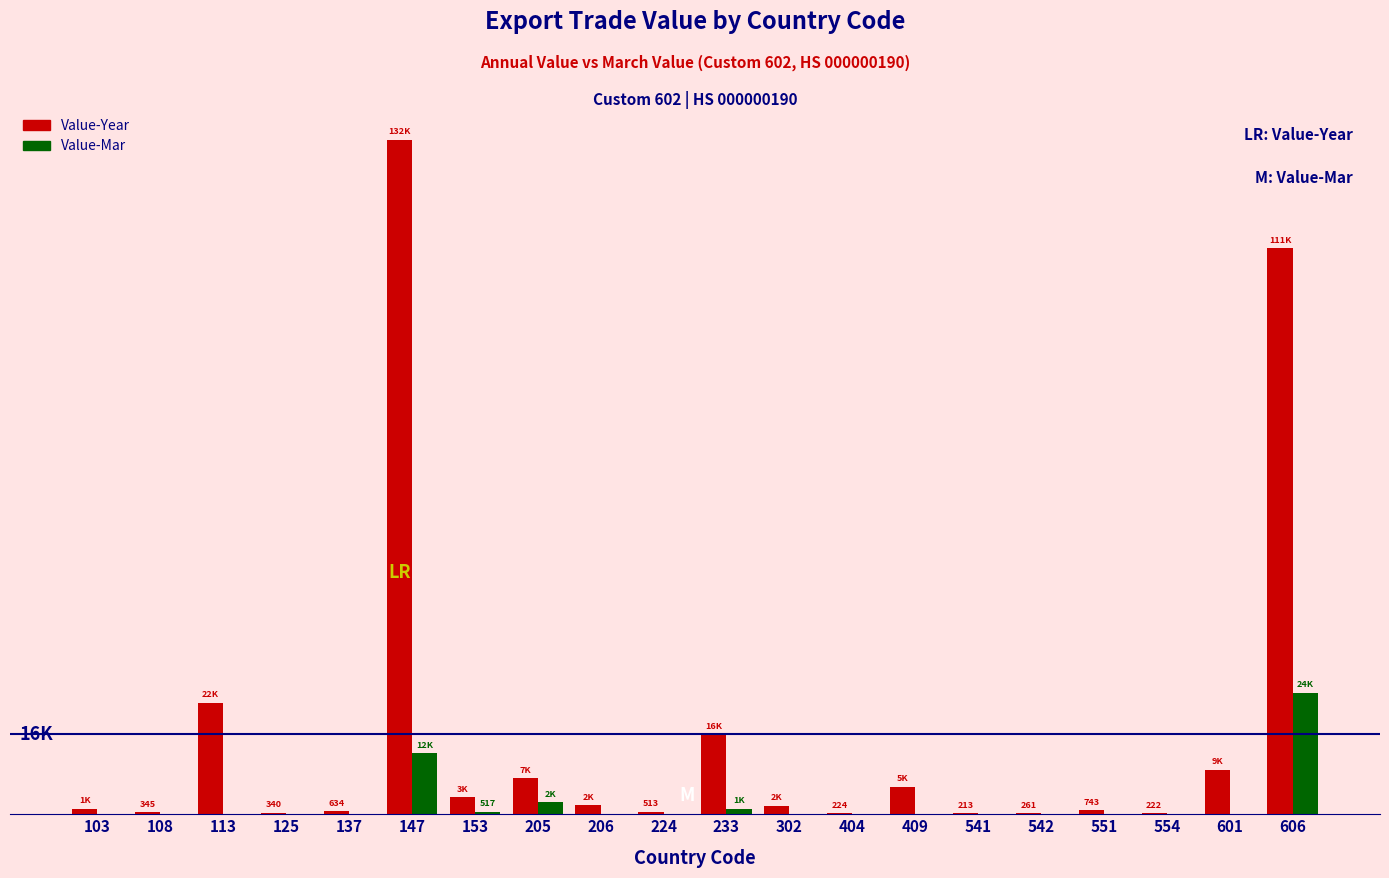

The value of Value-Mar at 224 is -13117. True or false?

False